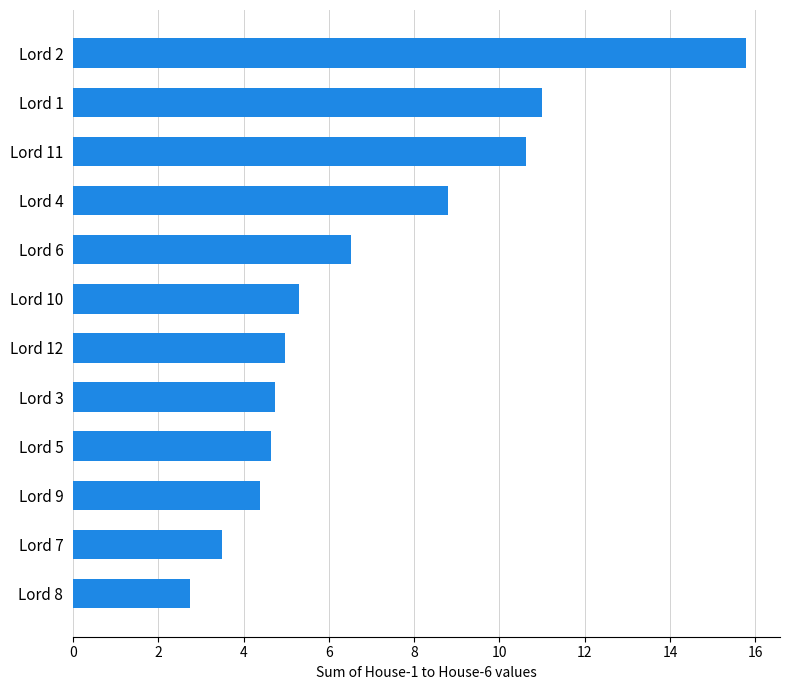

What value does the data have at Lord 7?

3.5